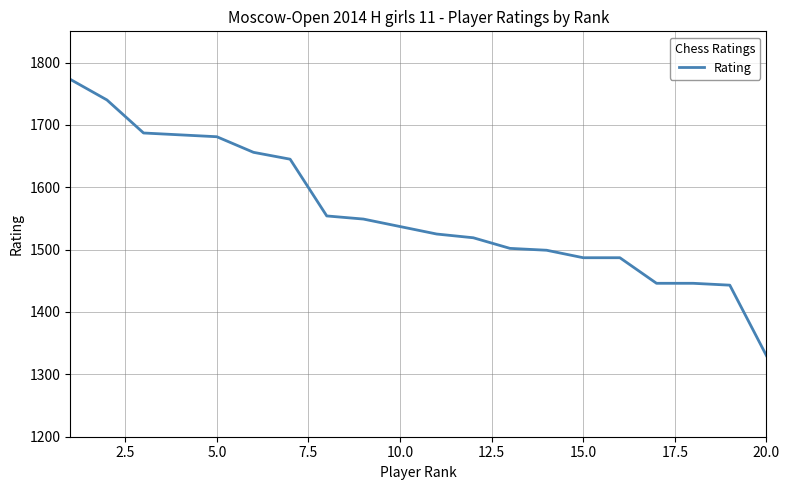

Does the chart have visible grid lines?

Yes